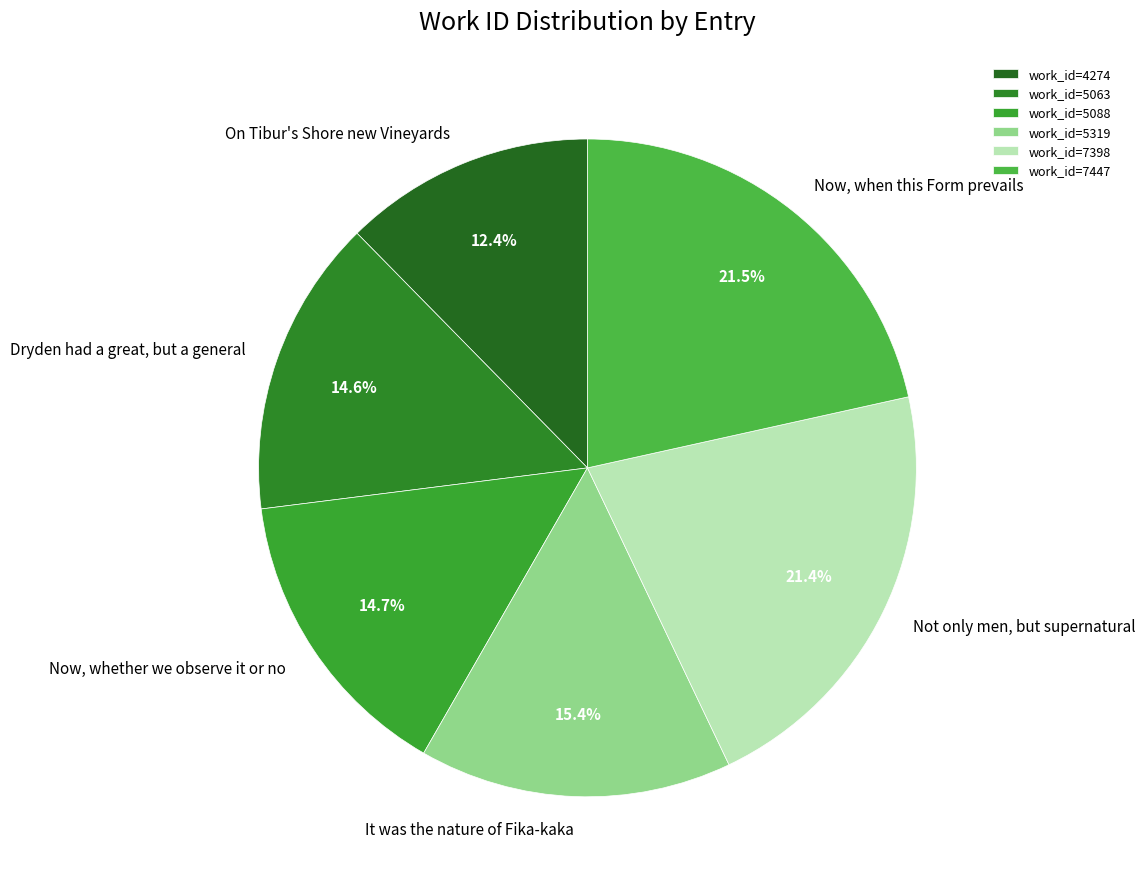

True or false: Now, whether we observe it or no accounts for 1% of the total.

False